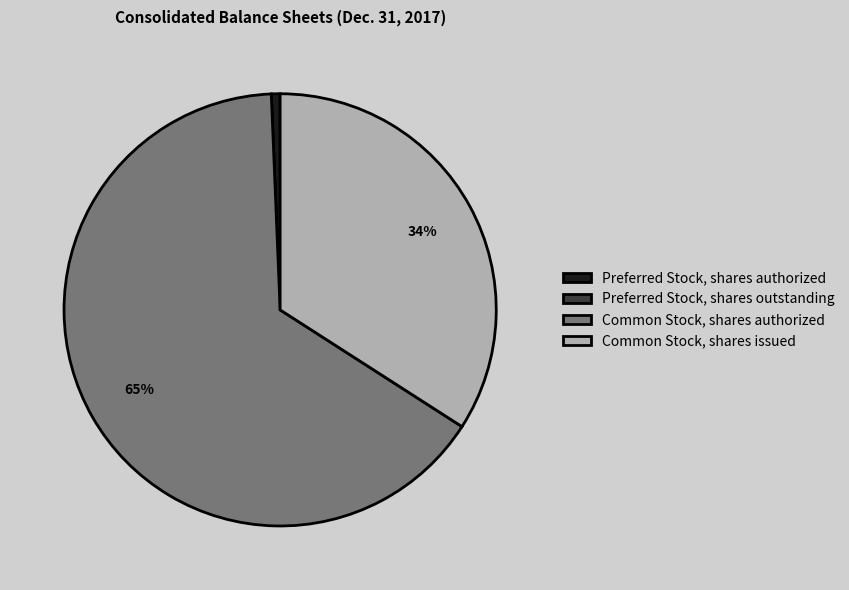

To the nearest percent, what portion does Common Stock, shares issued represent?

34%